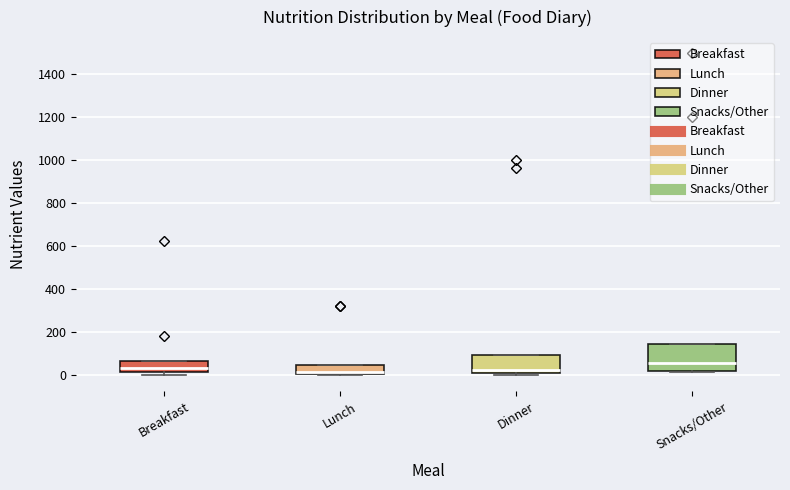

Which box is the tallest, from its lower edge to its upper edge?

Snacks/Other